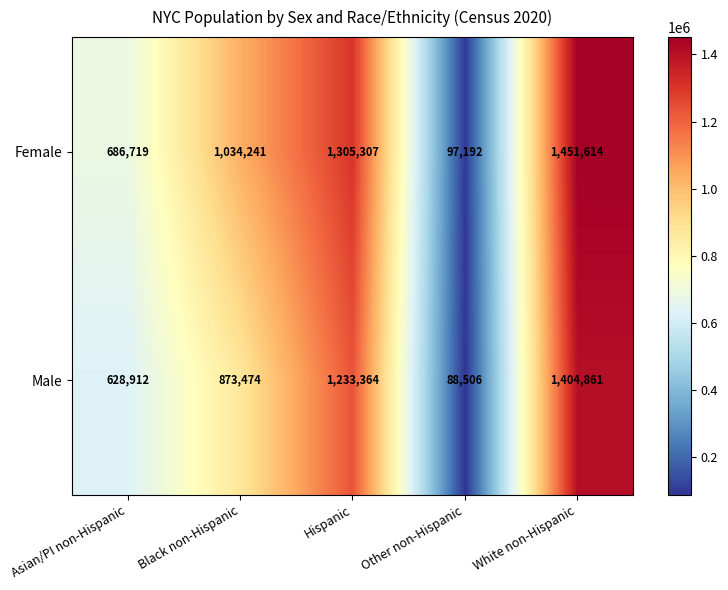

The value of Male at Asian/PI non-Hispanic is 1079696. True or false?

False